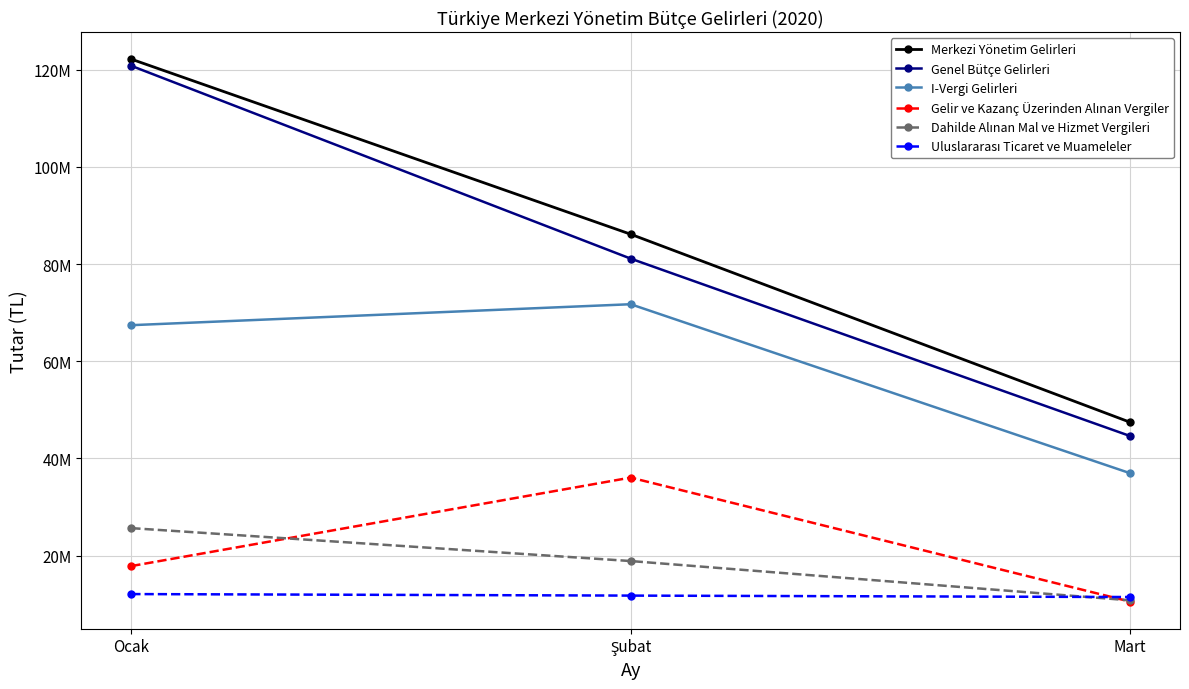

At how many categories does at least one series exceed 121745071?

1